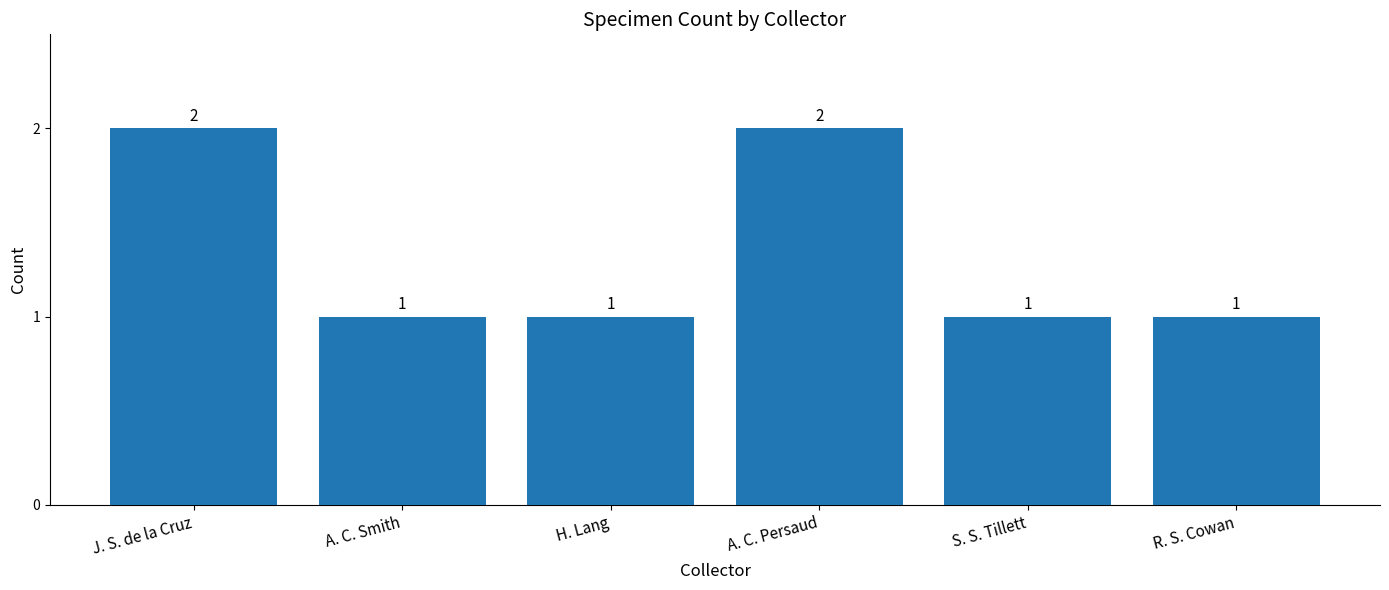

Count the values in the range 1 to 2.

6